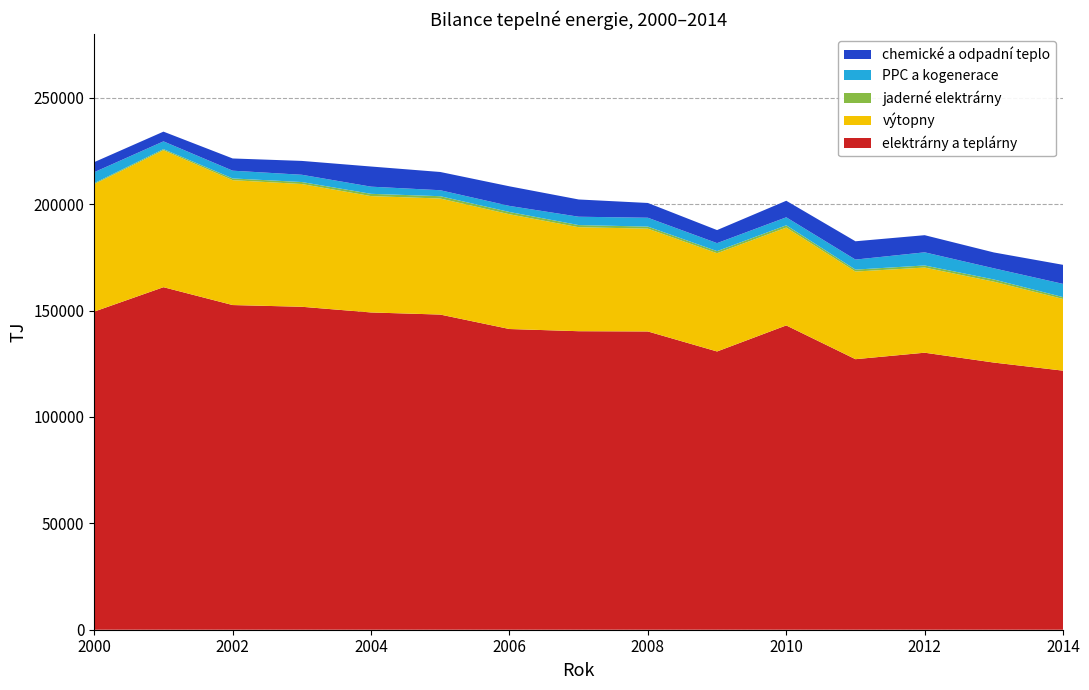

Reading right to left, what are all the values shown in this chart?

elektrárny a teplárny: 121764	125571	130204	127155	143025	130783	140190	140307	141333	148127	149117	151789	152600	160993	149537
výtopny: 33684	38012	40021	41187	45996	46184	48314	48877	53934	54539	54690	57686	58701	64380	59889
jaderné elektrárny: 872	1035	980	919	1067	985	970	1003	1070	1096	1069	939	815	510	442
PPC a kogenerace: 6227	5242	6176	4706	3750	3748	4160	3927	2856	2806	3366	3419	3637	3647	5181
chemické a odpadní teplo: 8955	7462	8058	8606	7782	6136	6944	8107	9210	8573	9465	6513	5742	4575	4734